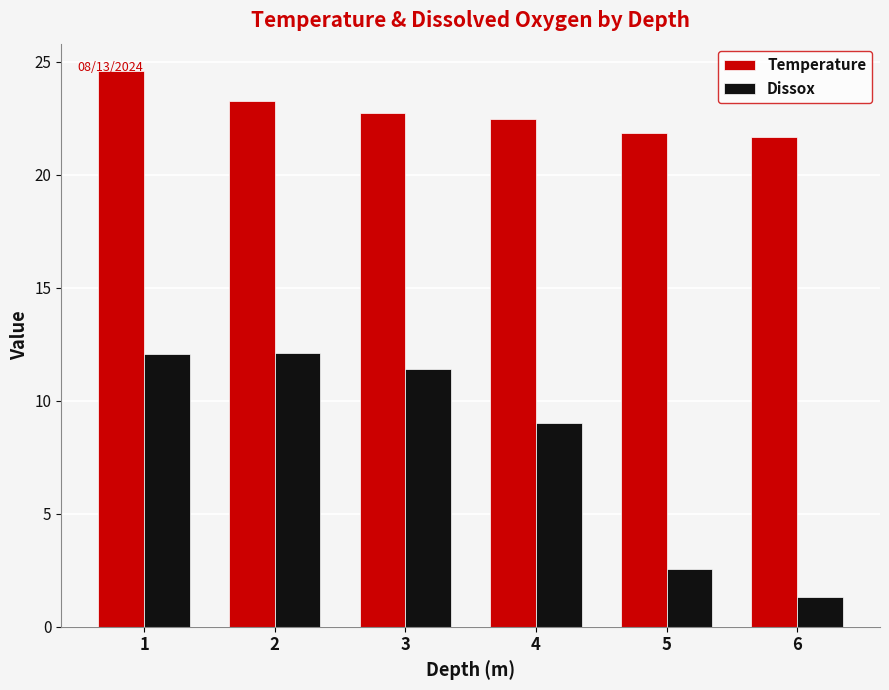

True or false: Temperature has a value of 38.9 at 2.

False